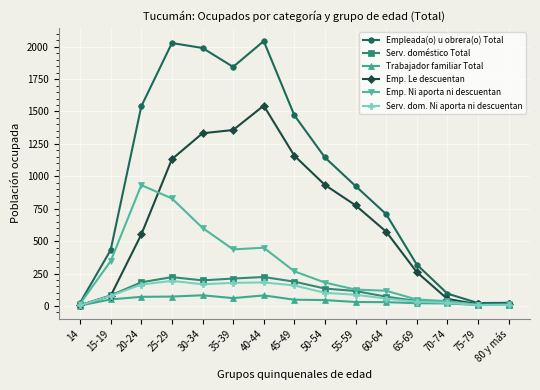

Which series has the largest total across all categories?

Empleada(o) u obrera(o) Total